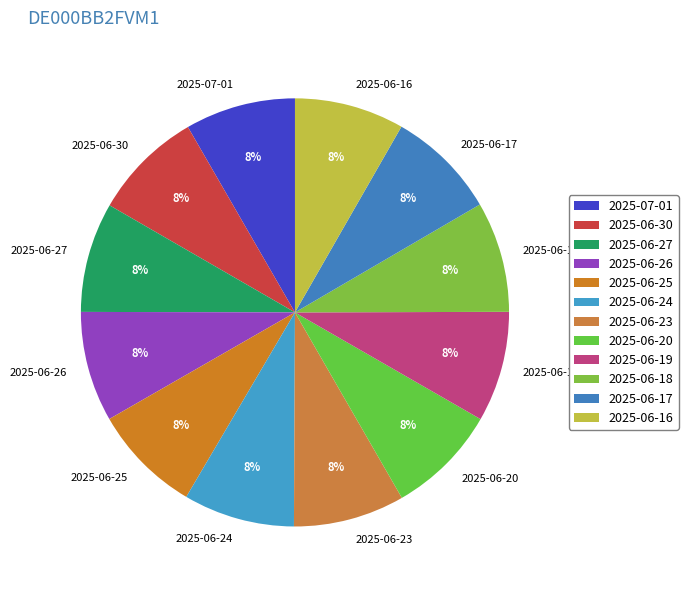

The 2025-06-23 slice represents 1% of the pie. True or false?

False